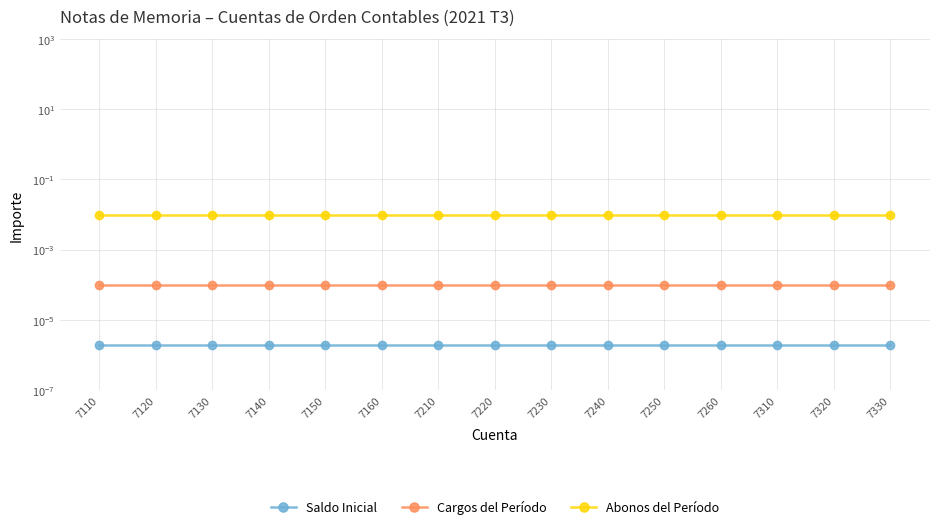

Between 7150 and 7240, which series saw the biggest shift?

Saldo Inicial